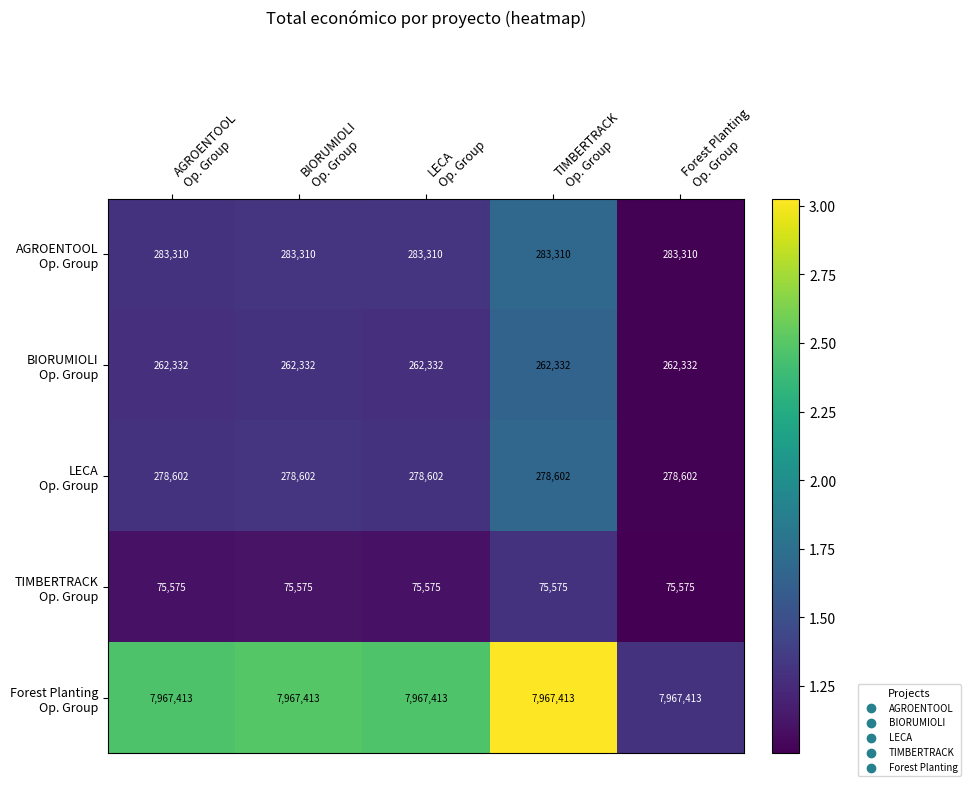

What is the maximum value shown in the chart?

7967413